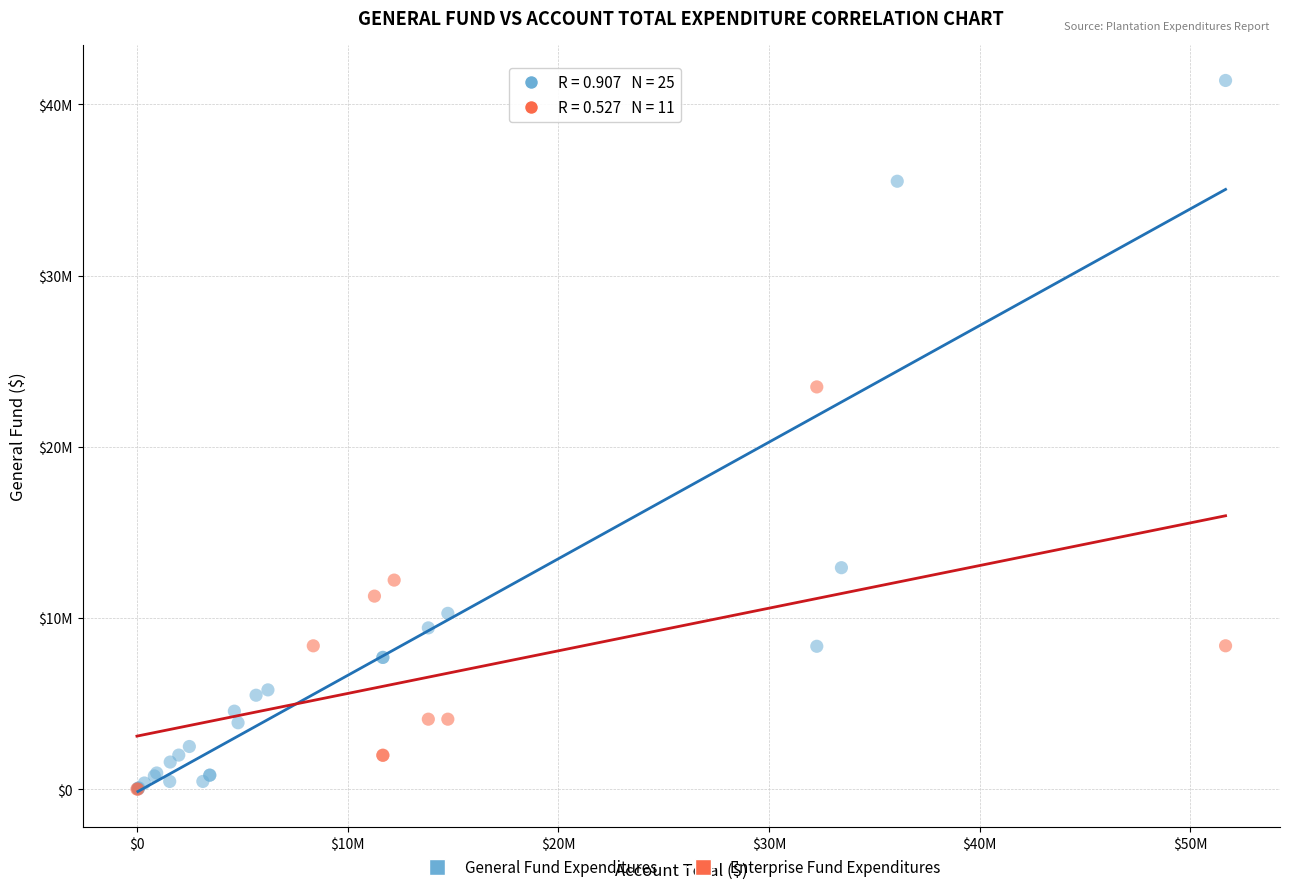

Which series has the largest Y range (max minus min)?

General Fund Expenditures